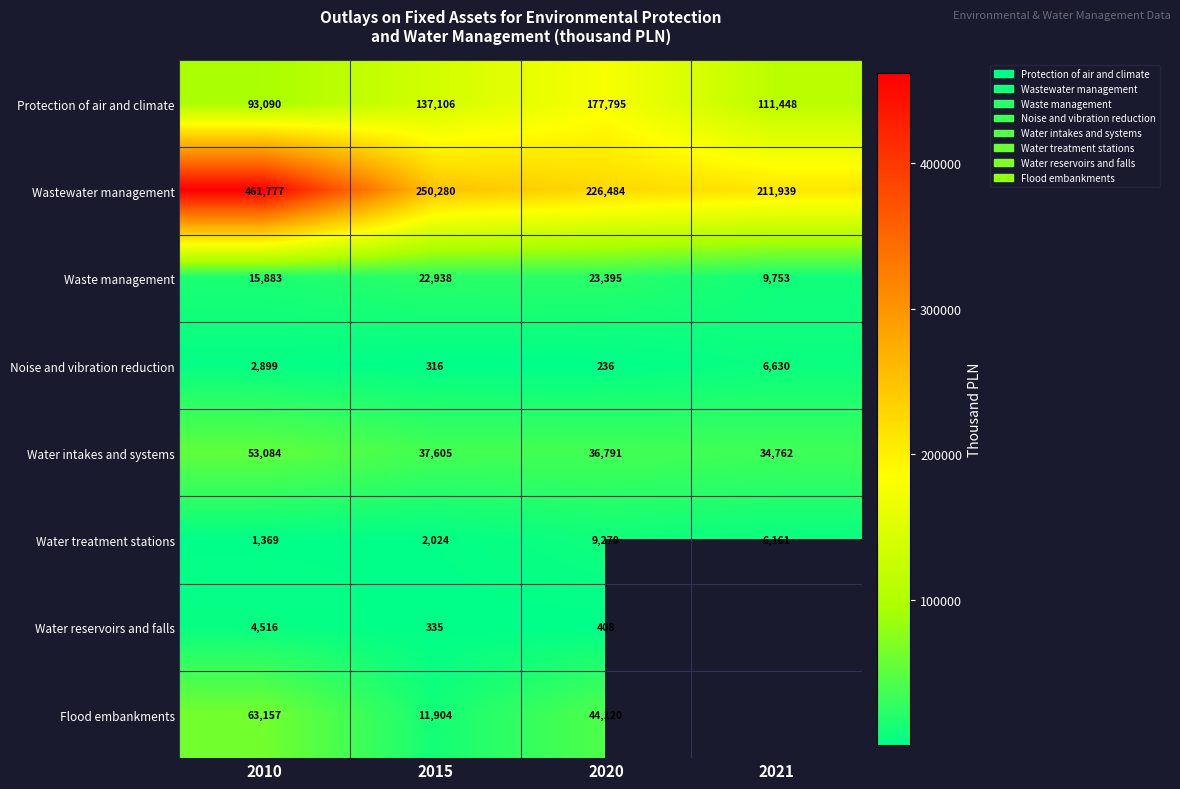

What is the maximum value shown in the chart?

461776.7